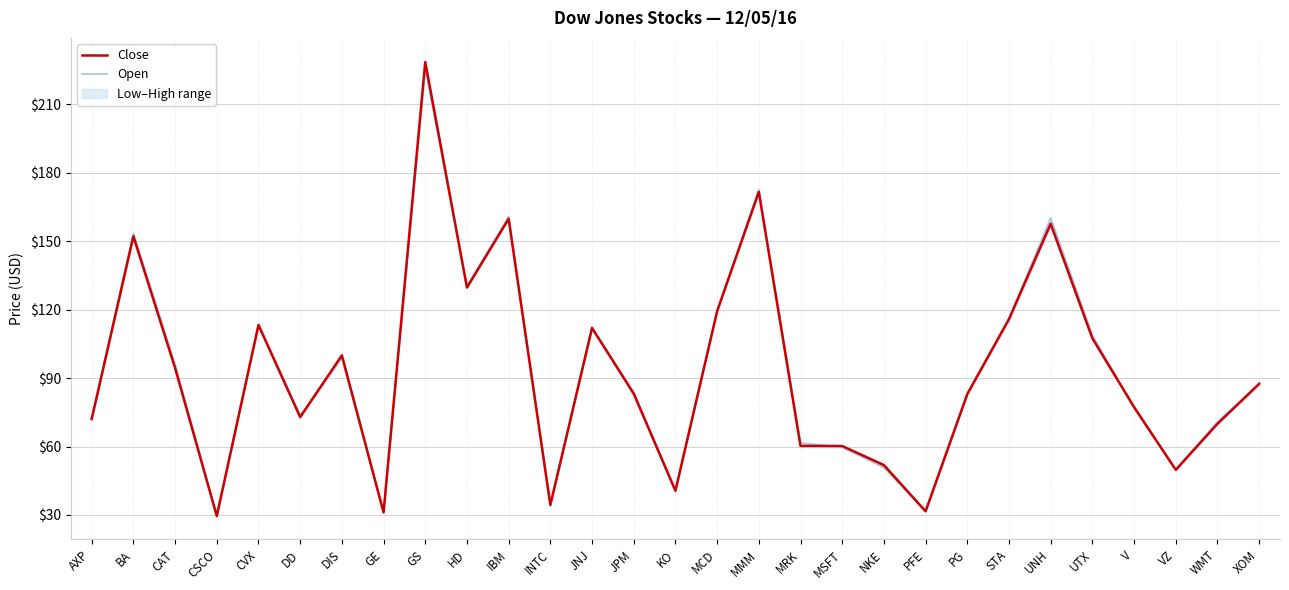

What is the greatest value displayed?

228.6